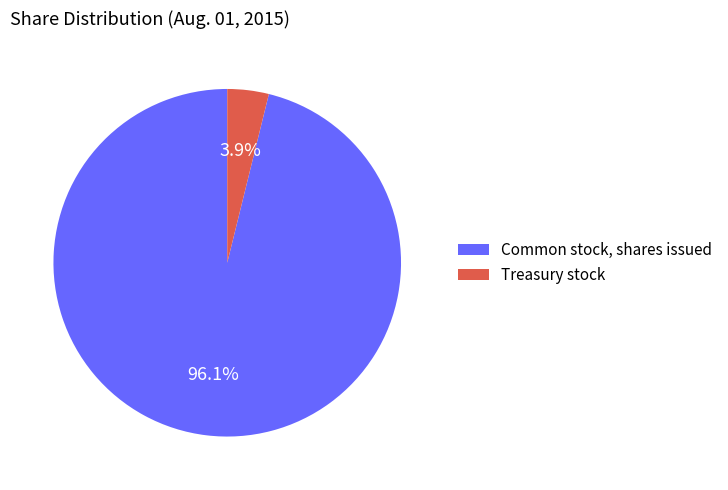

To the nearest percent, what percentage of the pie is Treasury stock?

4%